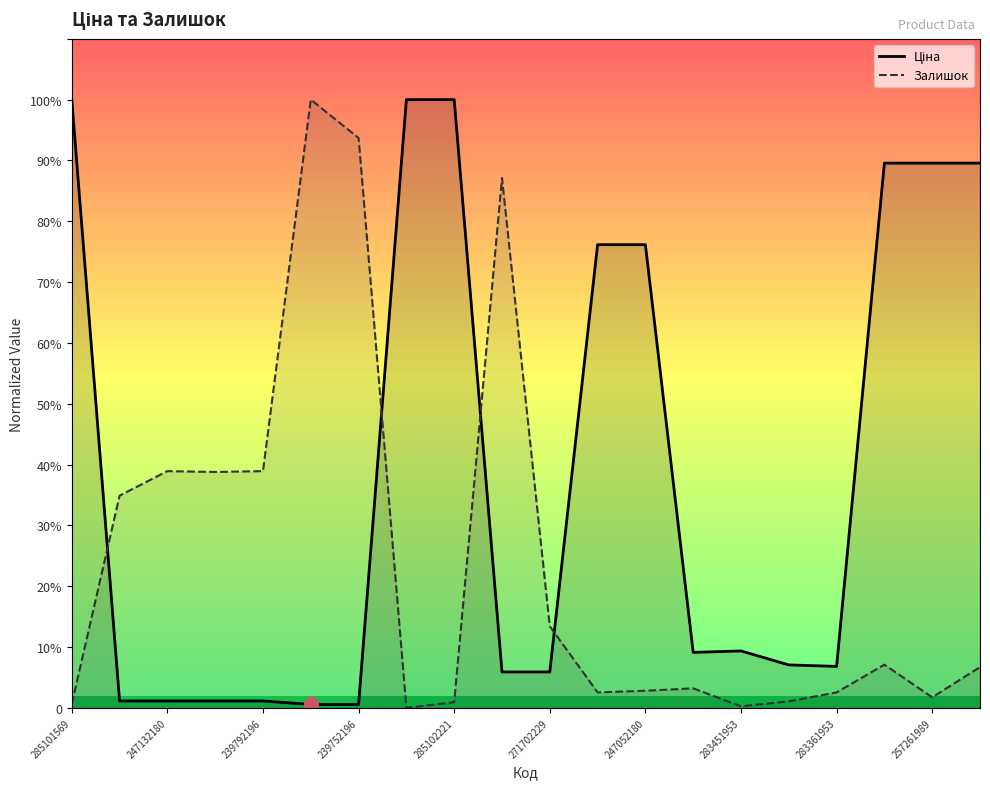

Which series has the largest total across all categories?

Ціна